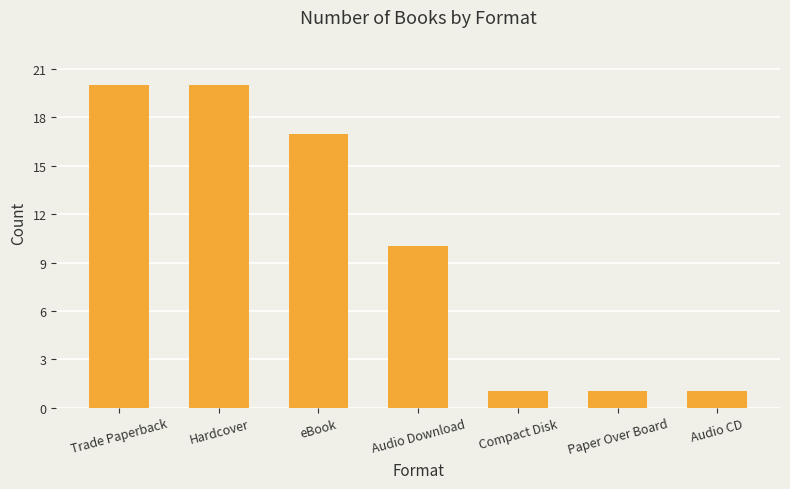

Where is the data nearest to the value 10?

Audio Download